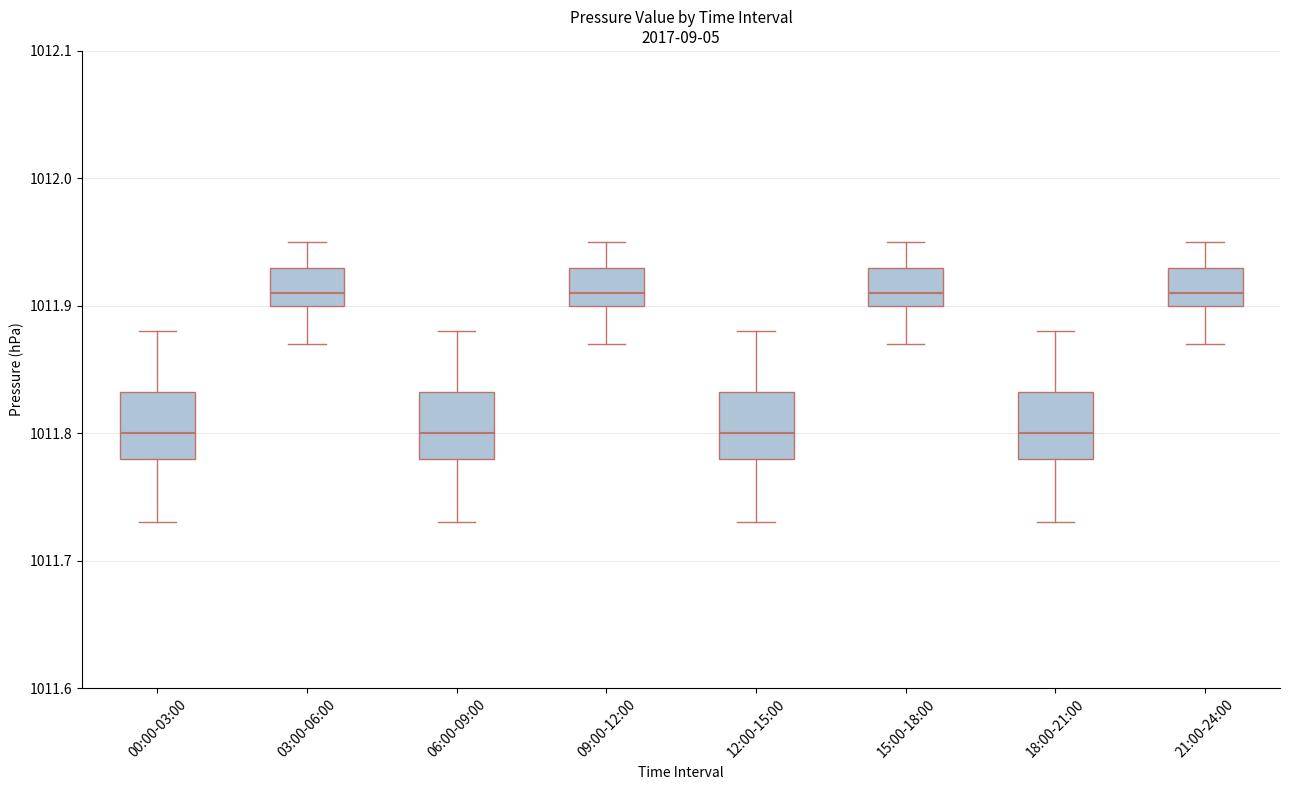

Reading left to right, read every box against the y-axis: the position of its median line, the range the box covers, and the ends of its whiskers. The values are not printed on the chart, so give them approximately, as read against the axis.

00:00-03:00: median 1011.80, box 1011.78 to 1011.83, whiskers 1011.73 to 1011.88
03:00-06:00: median 1011.91, box 1011.90 to 1011.93, whiskers 1011.87 to 1011.95
06:00-09:00: median 1011.80, box 1011.78 to 1011.83, whiskers 1011.73 to 1011.88
09:00-12:00: median 1011.91, box 1011.90 to 1011.93, whiskers 1011.87 to 1011.95
12:00-15:00: median 1011.80, box 1011.78 to 1011.83, whiskers 1011.73 to 1011.88
15:00-18:00: median 1011.91, box 1011.90 to 1011.93, whiskers 1011.87 to 1011.95
18:00-21:00: median 1011.80, box 1011.78 to 1011.83, whiskers 1011.73 to 1011.88
21:00-24:00: median 1011.91, box 1011.90 to 1011.93, whiskers 1011.87 to 1011.95